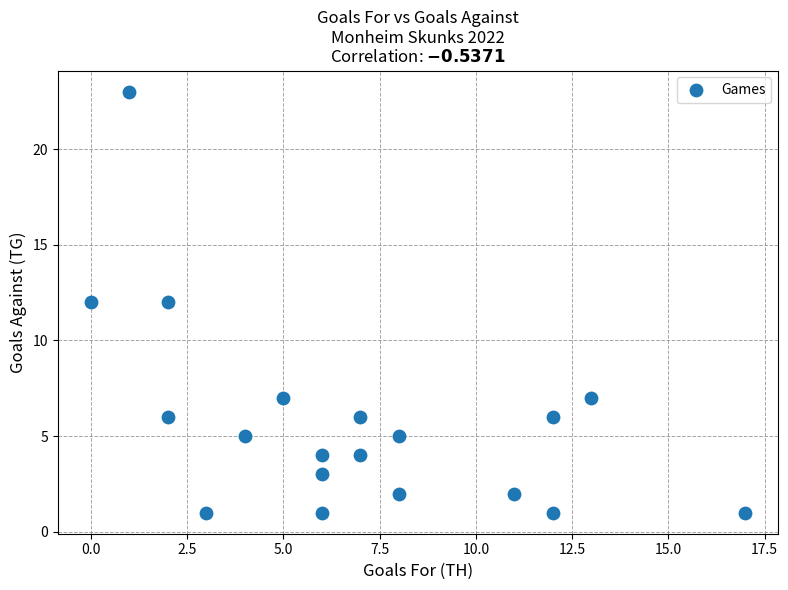

What is the range of X values (max minus min)?

17